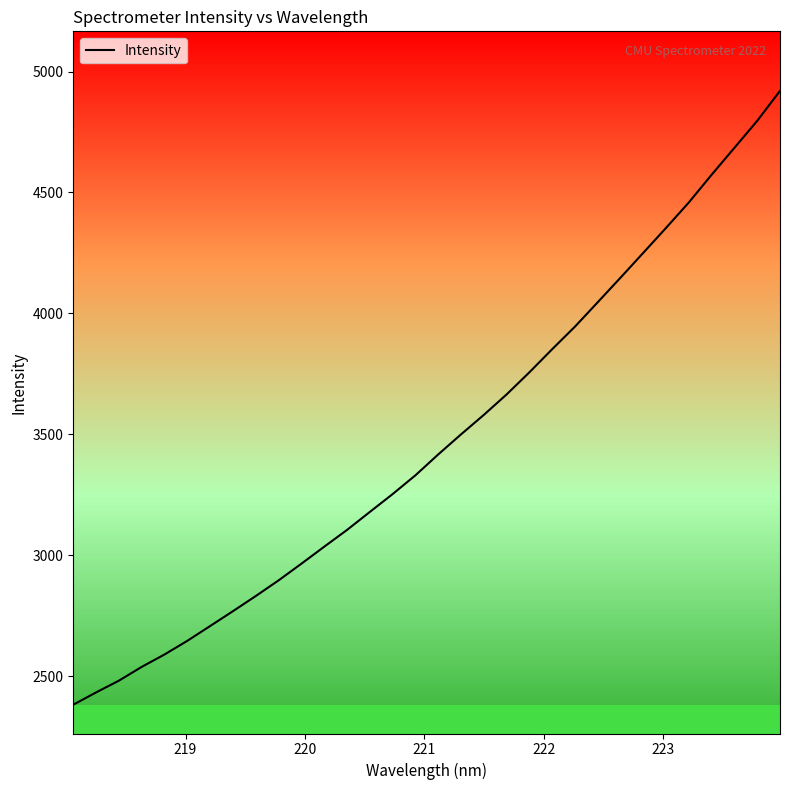

What is the difference between the maximum and minimum values?

2538.0